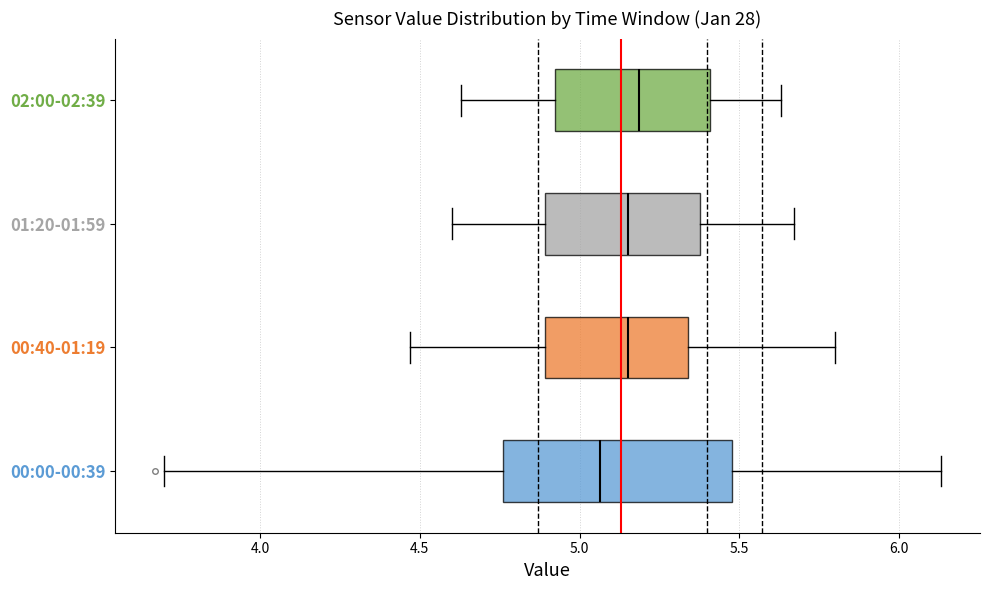

Reading bottom to top, read every box against the x-axis: the position of its median line, the range the box covers, and the ends of its whiskers. The values are not printed on the chart, so give them approximately, as read against the axis.

00:00-00:39: median 5.05, box 4.75 to 5.50, whiskers 3.70 to 6.15
00:40-01:19: median 5.15, box 4.90 to 5.35, whiskers 4.45 to 5.80
01:20-01:59: median 5.15, box 4.90 to 5.40, whiskers 4.60 to 5.65
02:00-02:39: median 5.20, box 4.90 to 5.40, whiskers 4.65 to 5.65